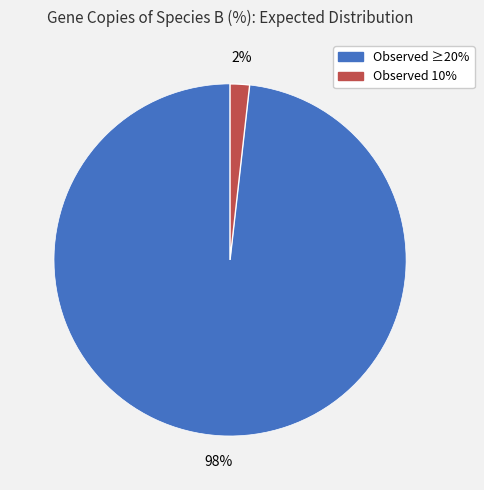

Is there a majority slice in this chart?

Yes